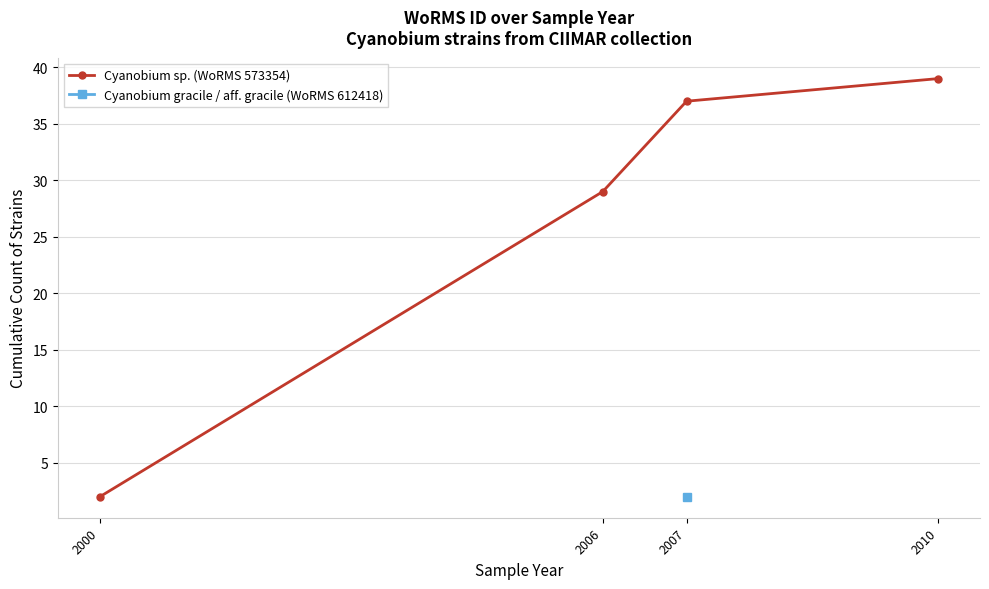

What is the change in value from 2000 to 2007?

+35